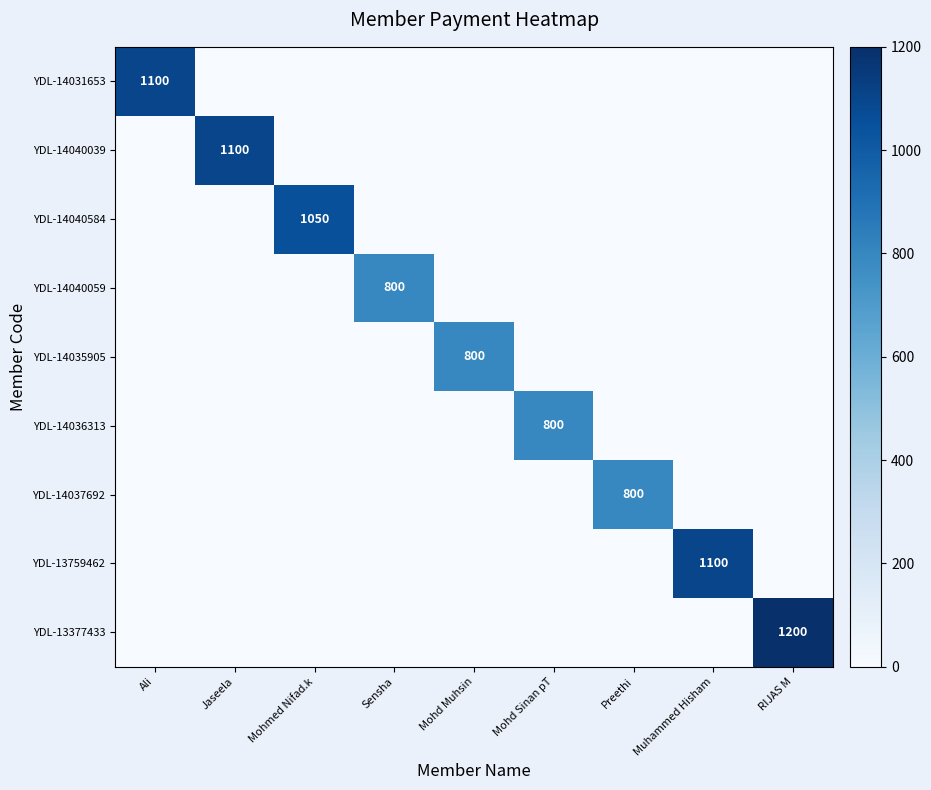

The value of YDL-14036313 at Mohd Sinan pT is 361. True or false?

False